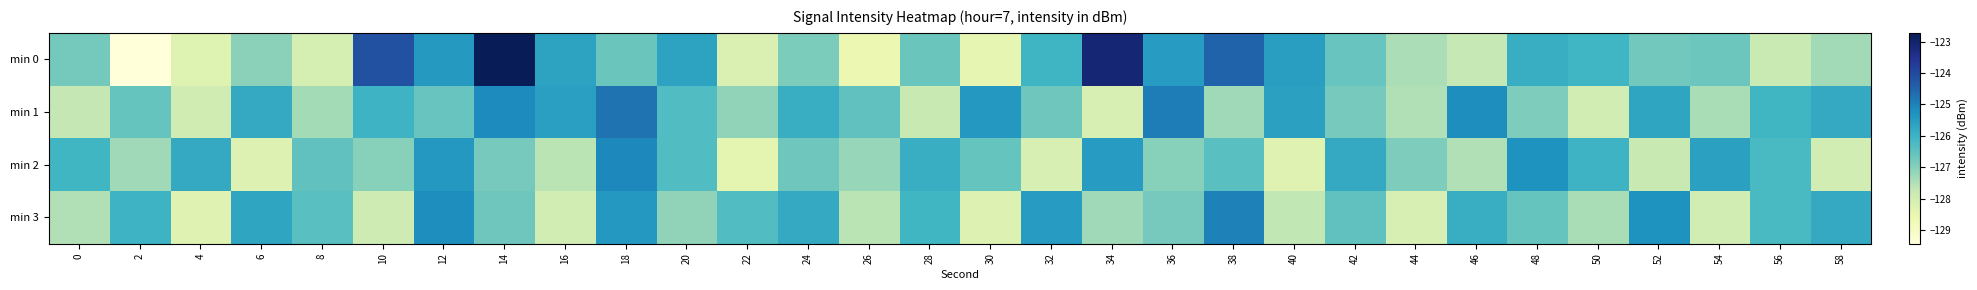

How many categories are shown in the chart?

30